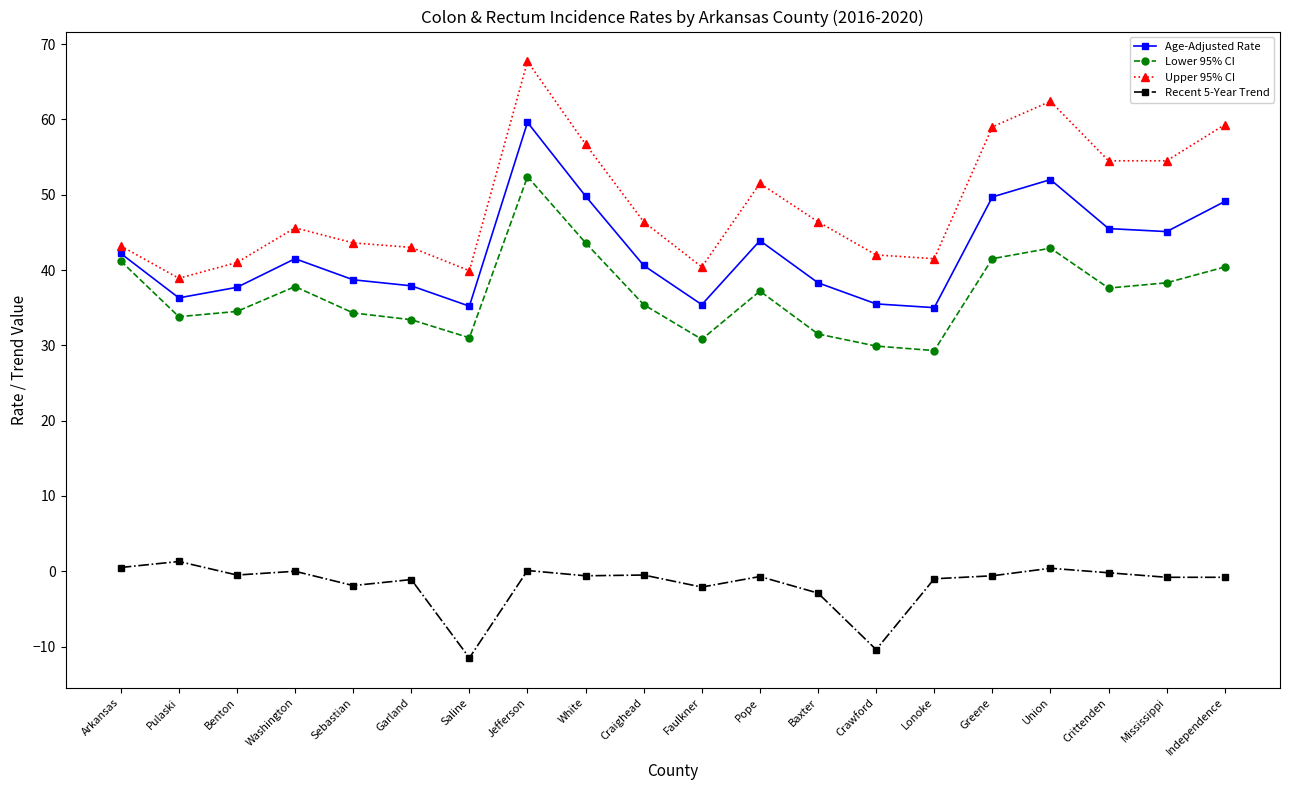

Is it true that Recent 5-Year Trend equals 0.4 at Union?

True